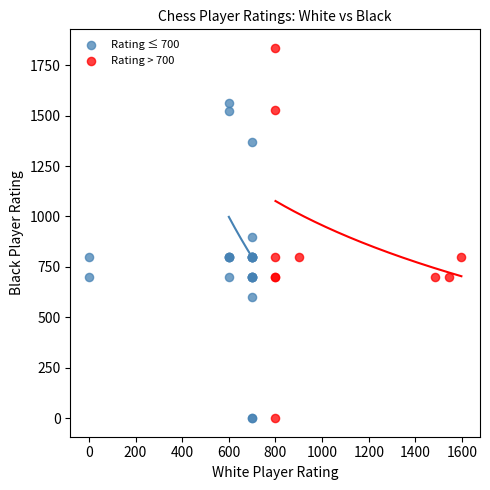

Which series has the largest Y range (max minus min)?

Rating > 700